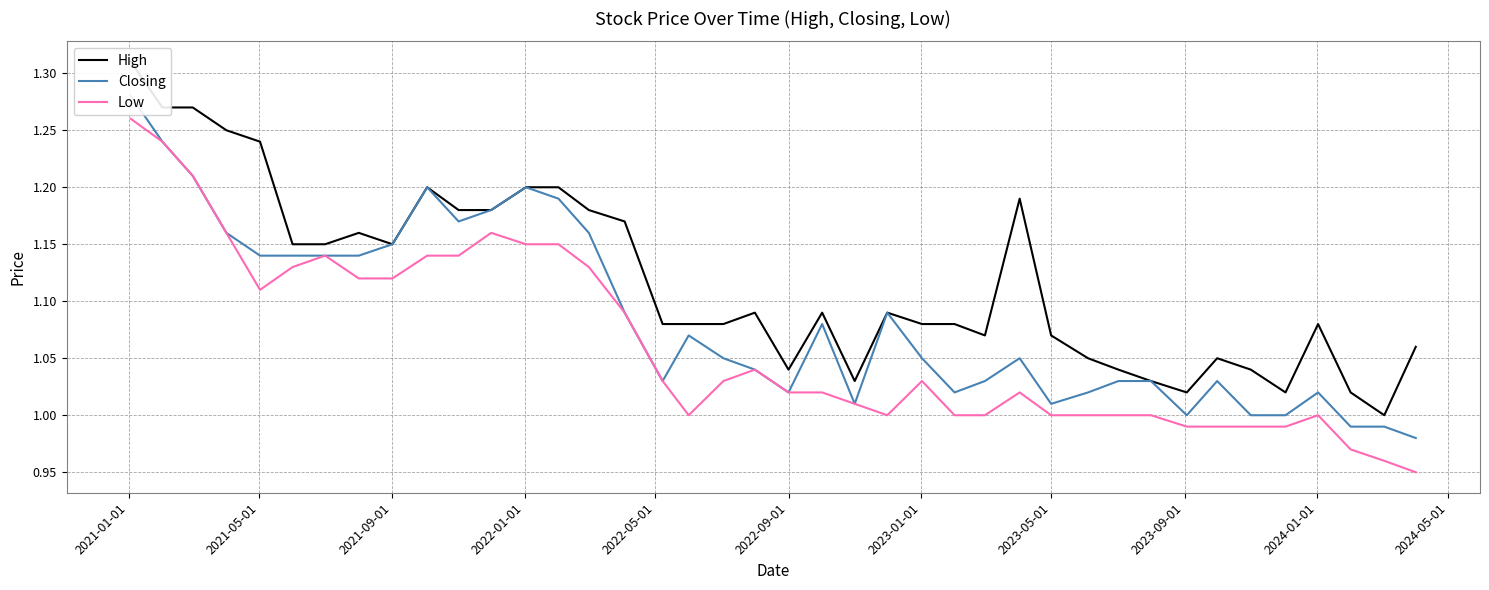

At which label does Low first exceed 1?

2021-01-01